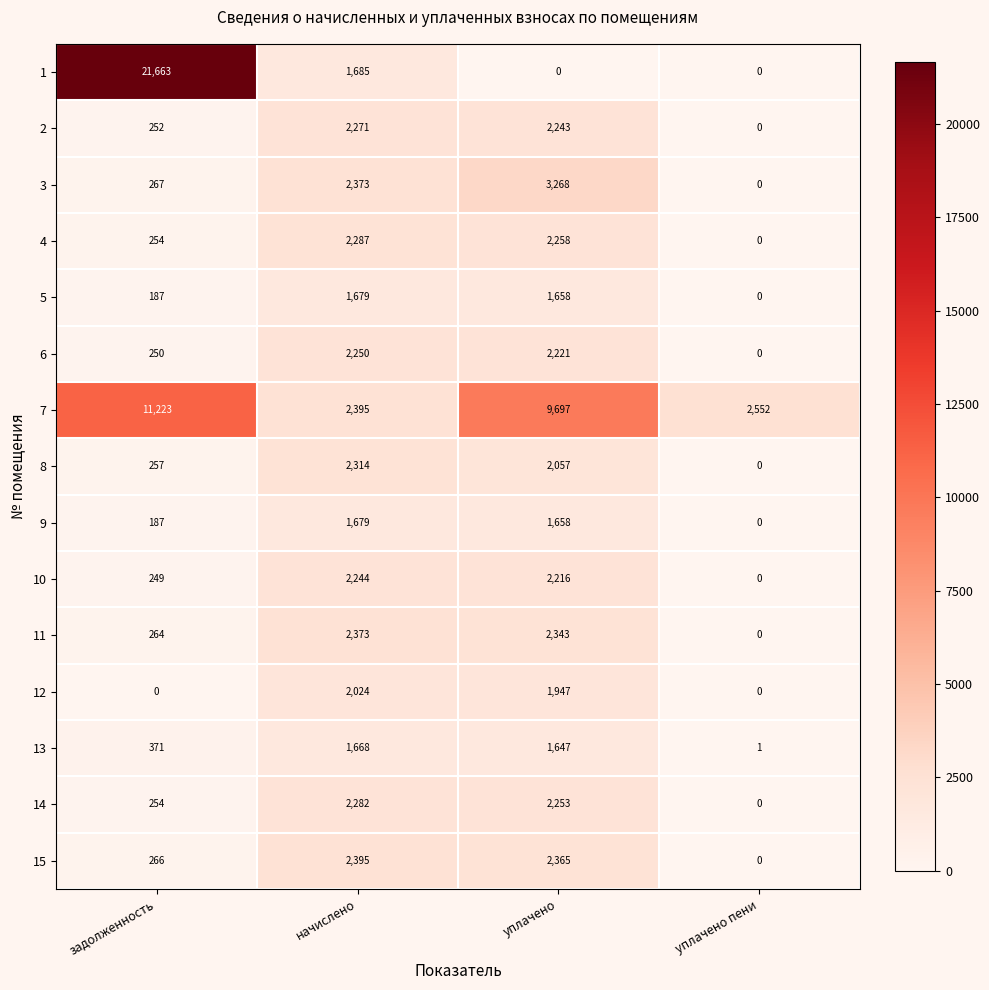

True or false: 12 has a value of 1173 at задолженность.

False